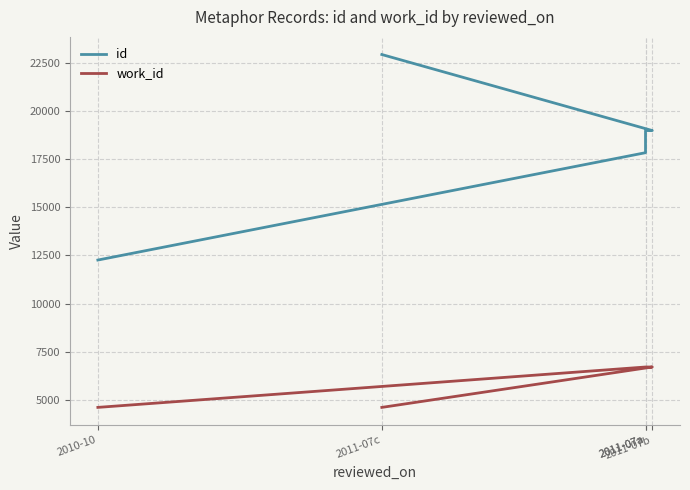

Which label corresponds to the smallest value in the chart?

2010-10